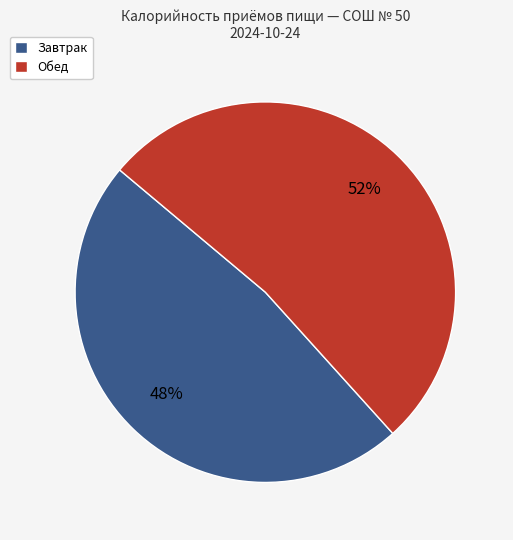

The Обед slice represents 52% of the pie. True or false?

True